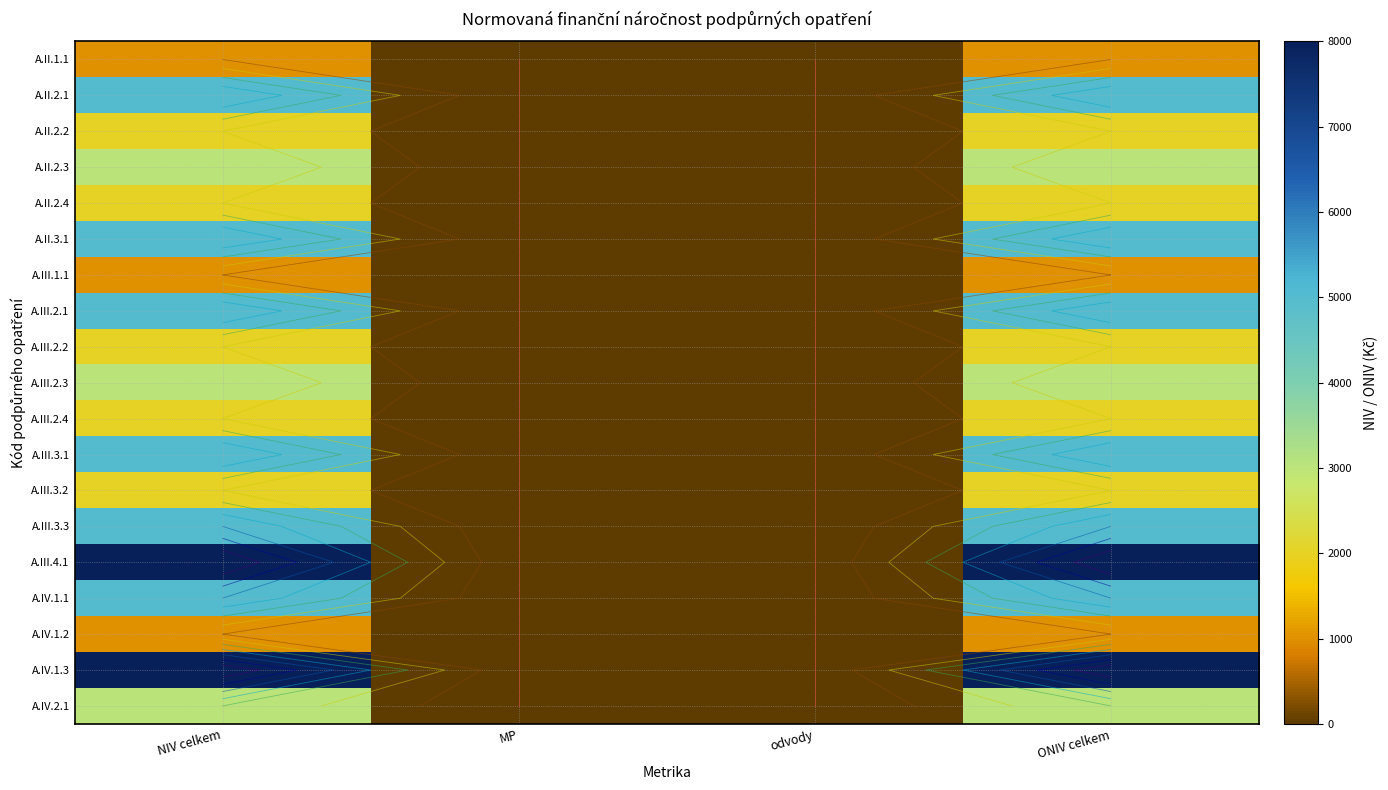

How many A.III.3.3 values are between 0 and 5000?

4